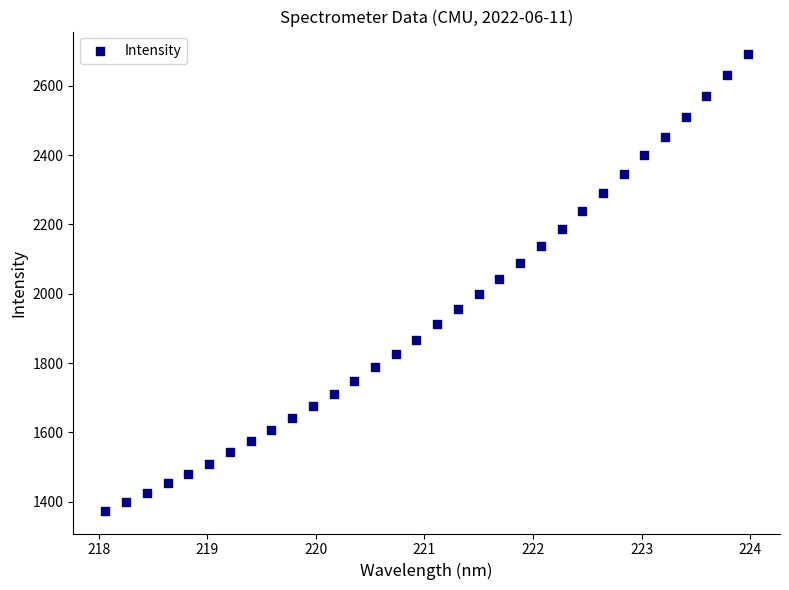

What is the range of Y values (max minus min)?

1316.0